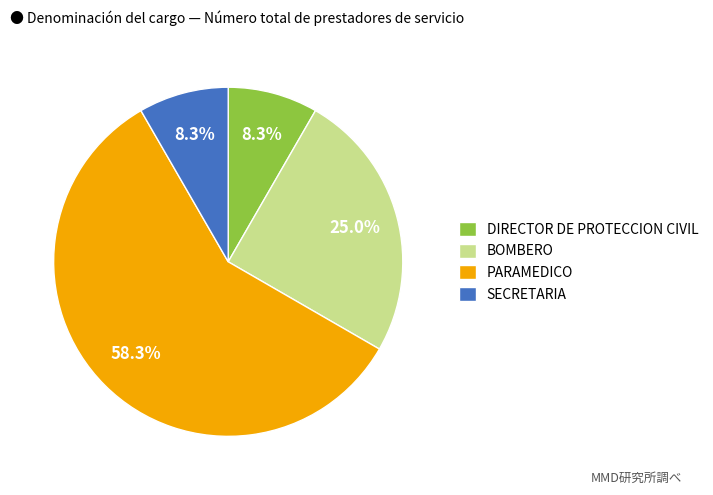

Is there a majority slice in this chart?

Yes